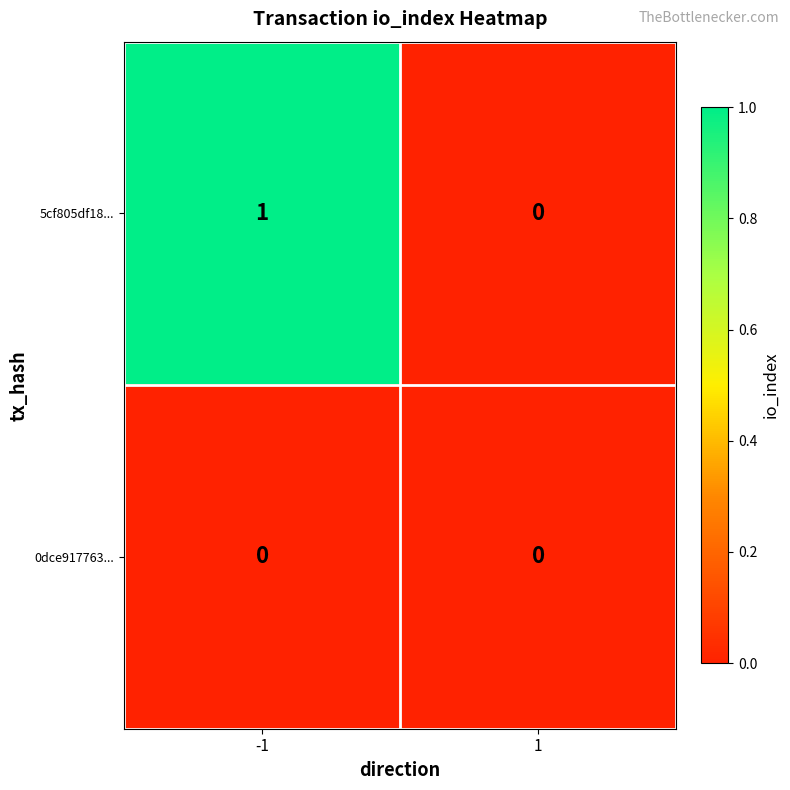

The 5cf805df18... series shows 2 at -1. True or false?

False